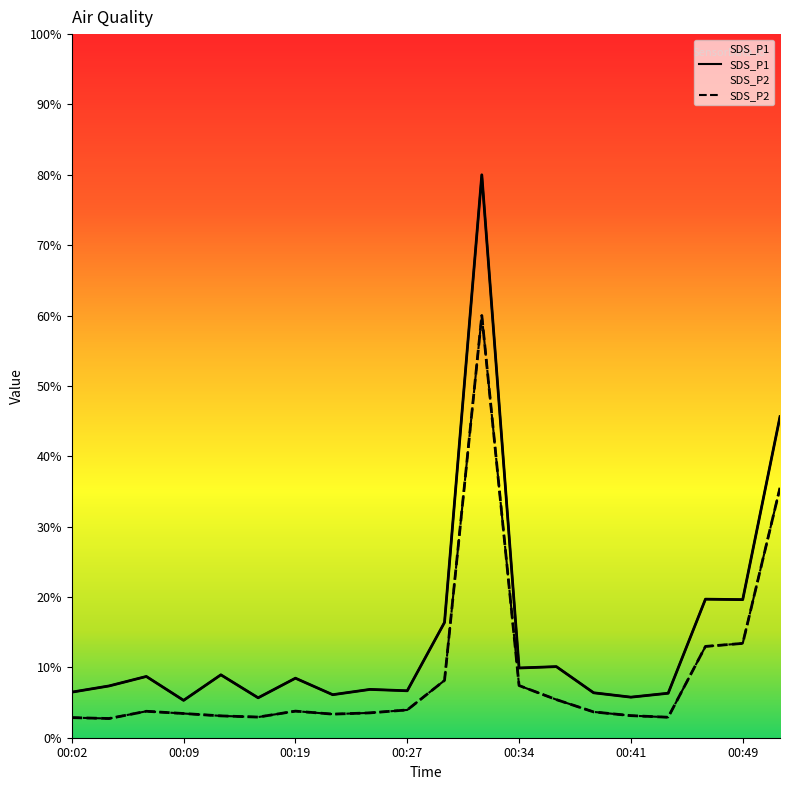

What is the difference between the SDS_P1 values at 00:39 and 00:07?

2.3